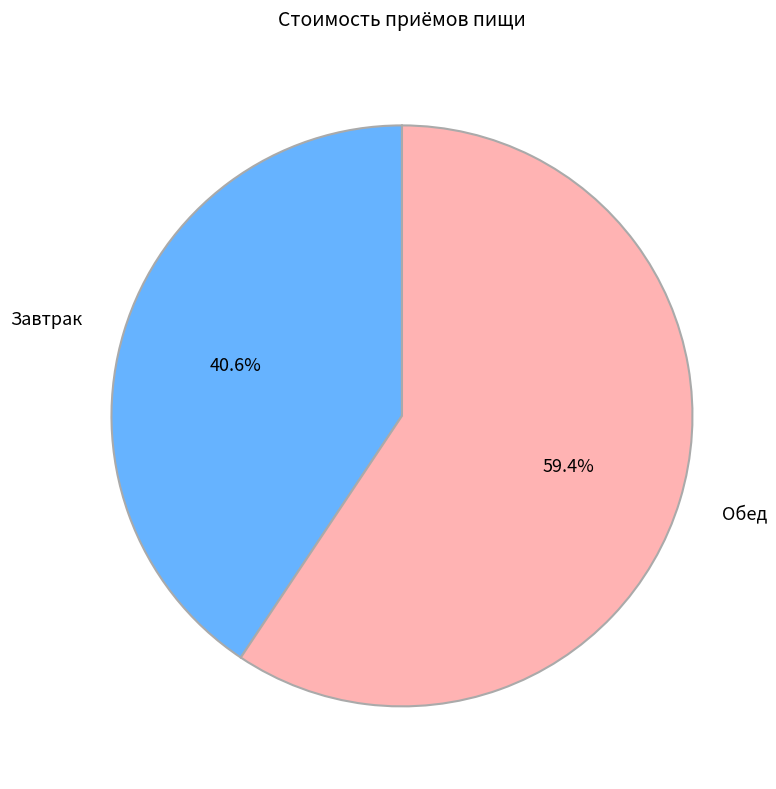

To the nearest percent, what is the combined percentage of Обед and Завтрак?

100%